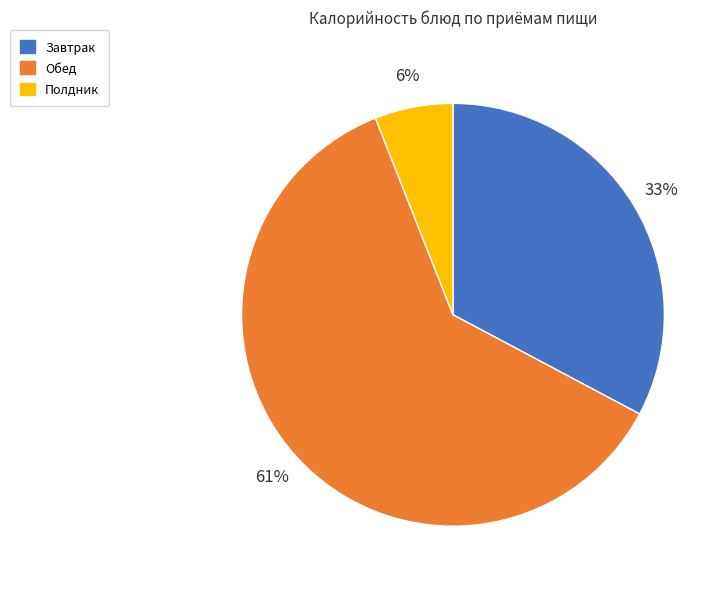

To the nearest percent, what is the average slice percentage?

33%